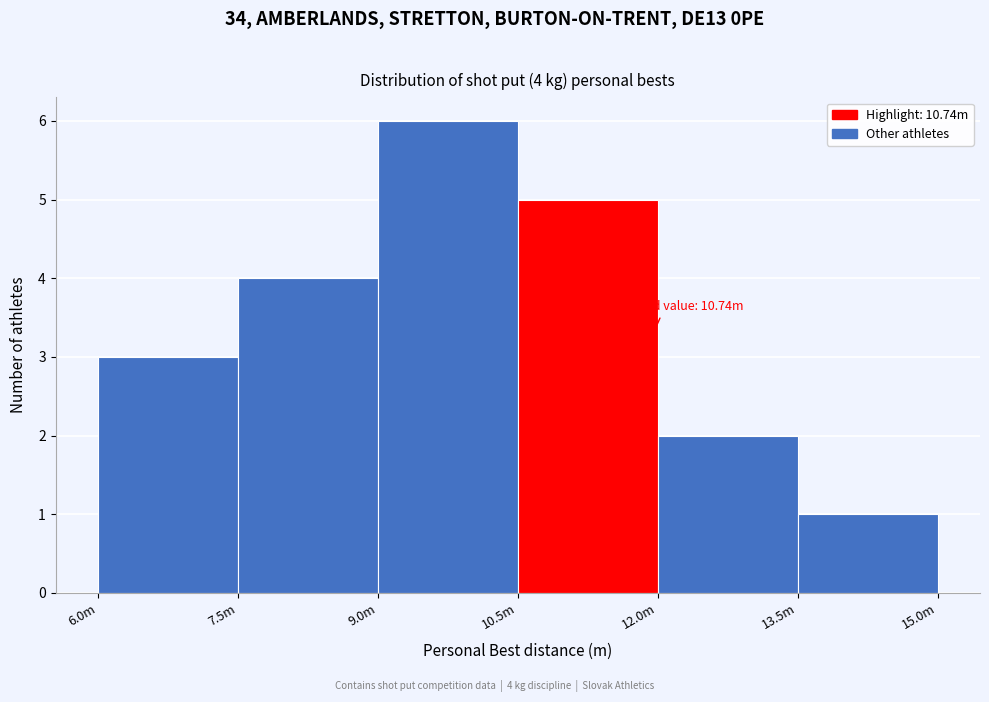

Reading right to left, extract all data points from this chart.

1	2	5	6	4	3